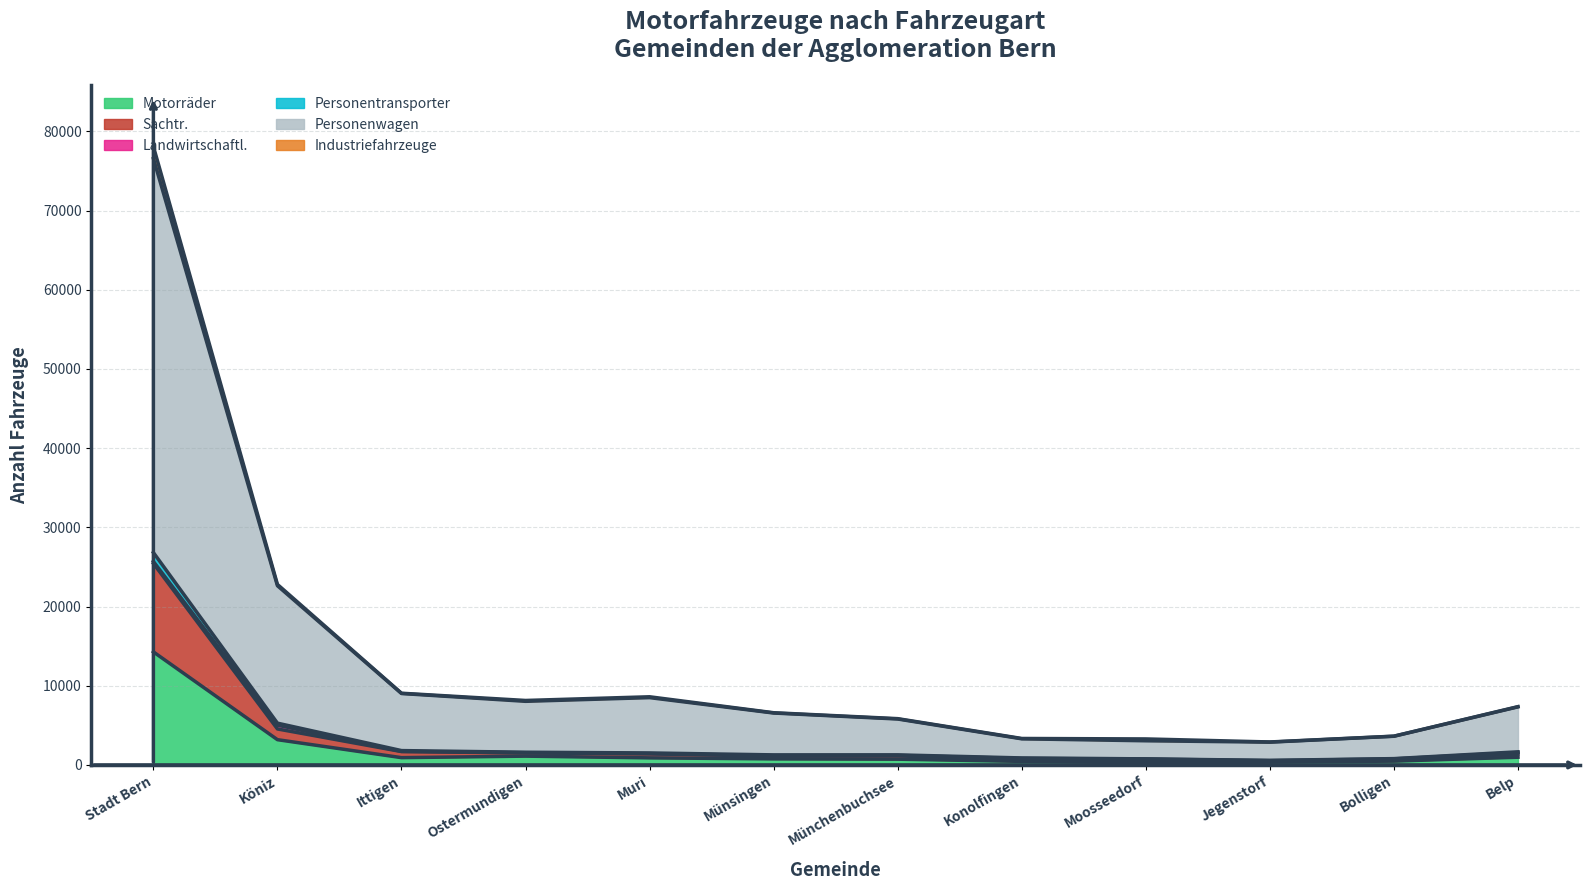

What is the difference between the Industriefahrzeuge values at Köniz and Jegenstorf?

4479